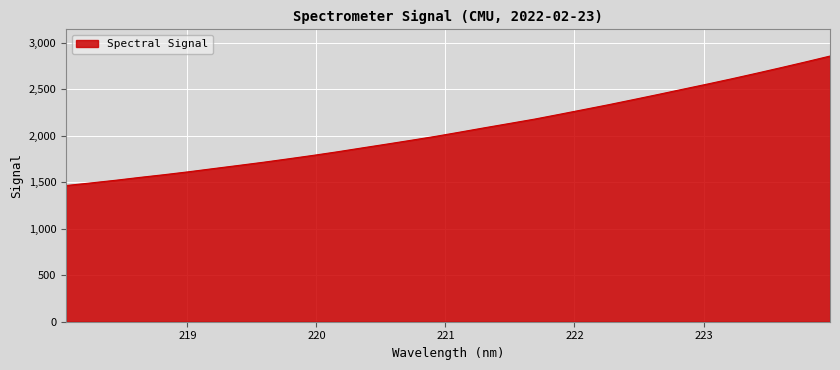

Where is the data nearest to the value 2161?

221.6902